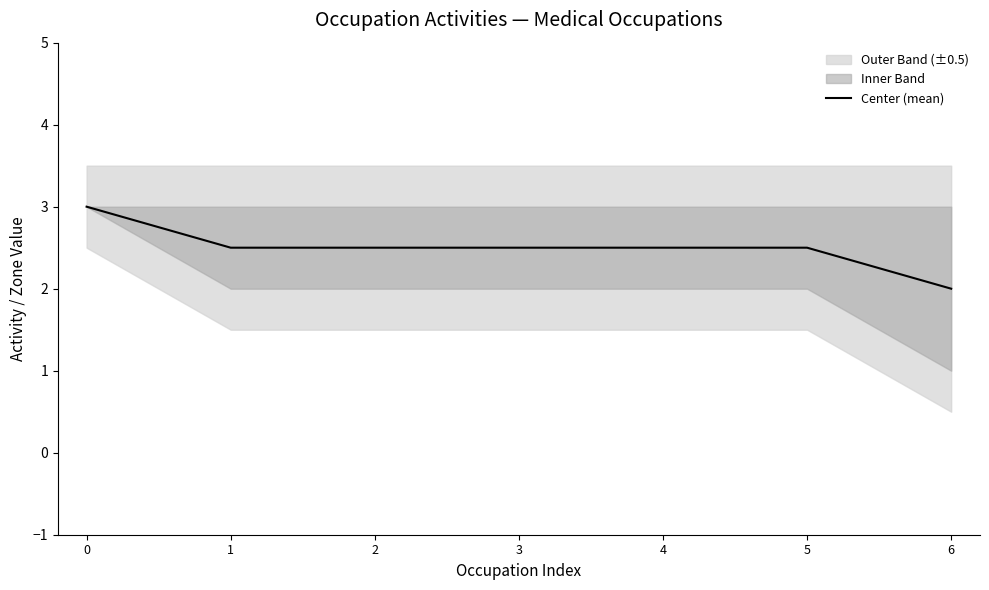

What is the average value?

2.5